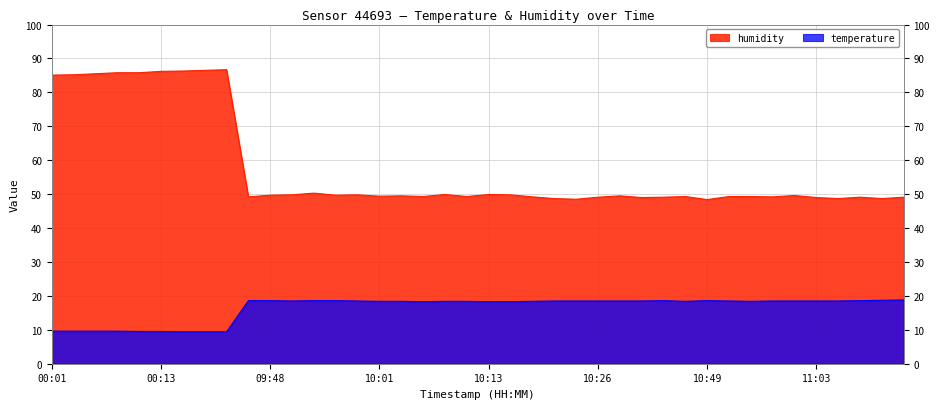

Which series has the largest range (max minus min)?

humidity